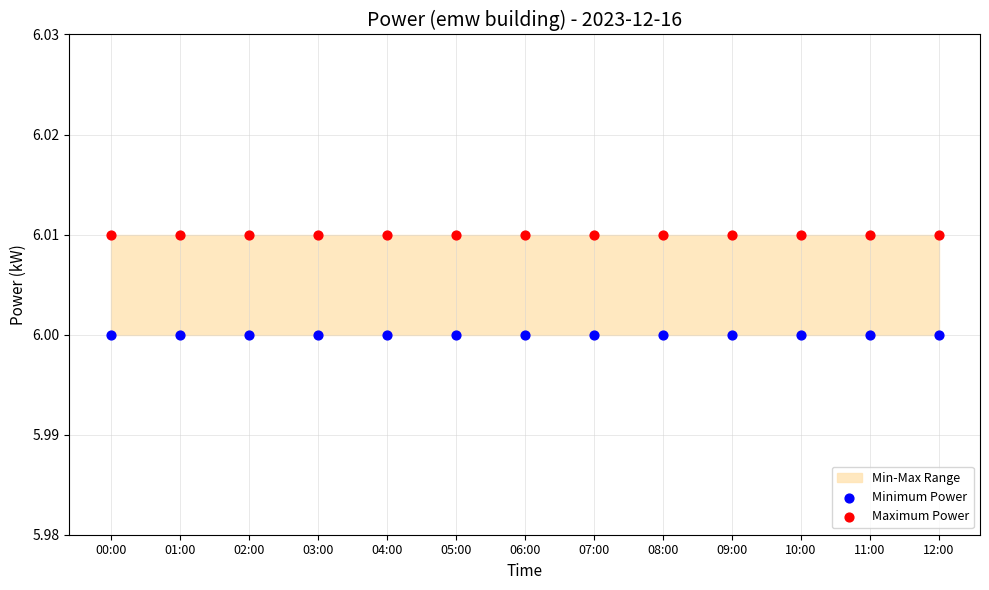

Which series contains the highest Y value?

Maximum Power